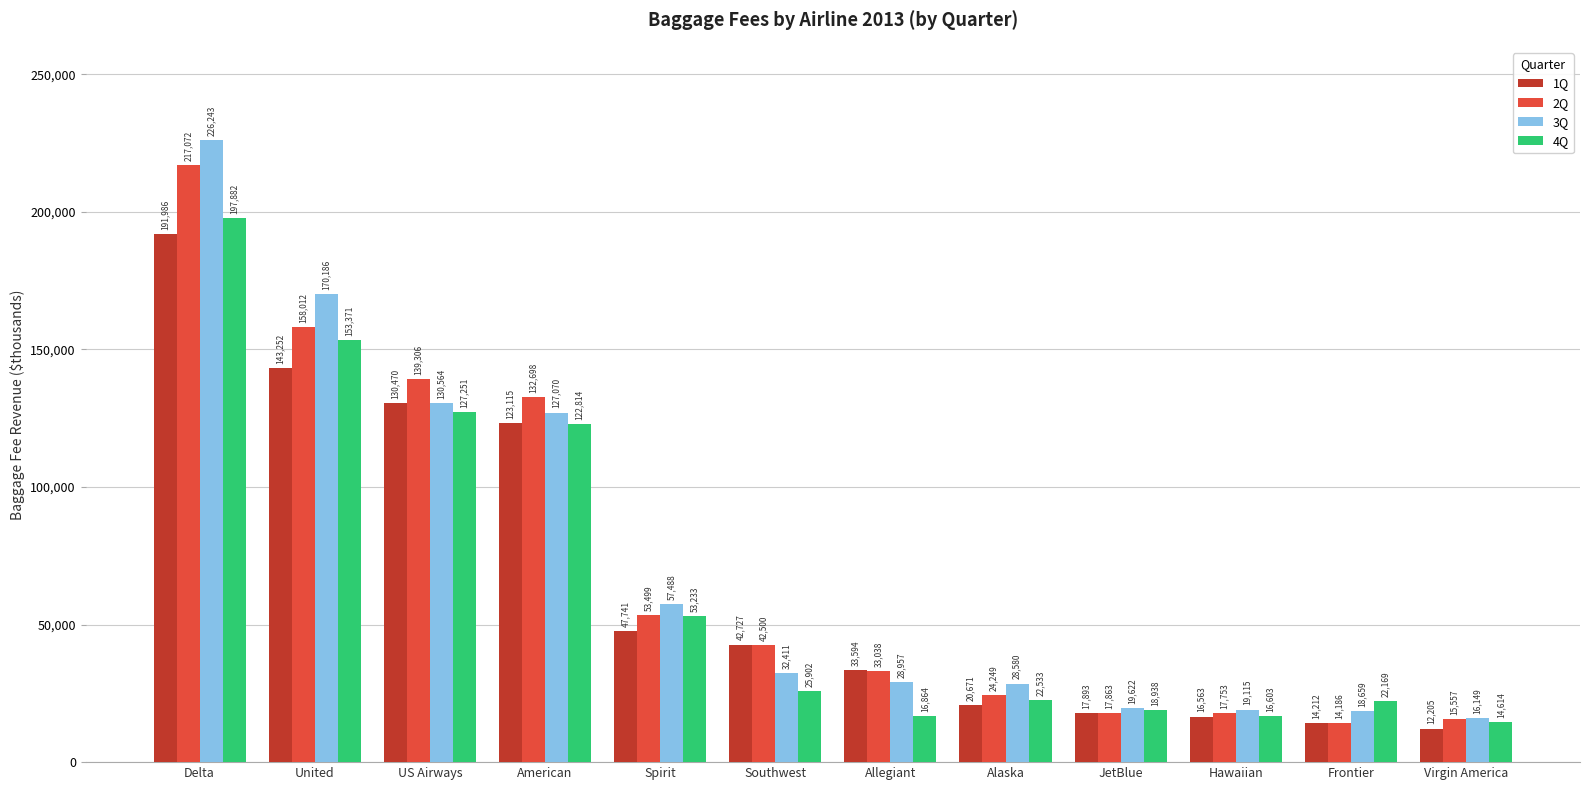

What is the sum of all 1Q values?

794429